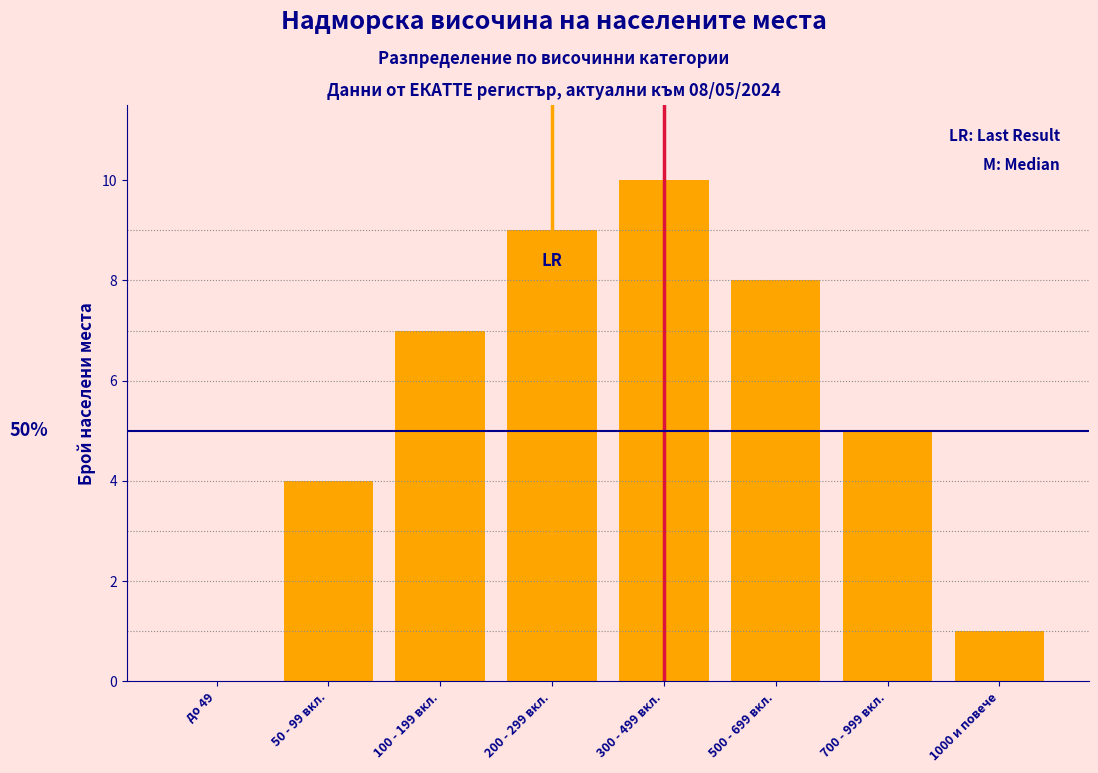

Reading right to left, transcribe all the data shown in this chart.

1000 и повече=1	700 - 999 вкл.=5	500 - 699 вкл.=8	300 - 499 вкл.=10	200 - 299 вкл.=9	100 - 199 вкл.=7	50 - 99 вкл.=4	до 49=0